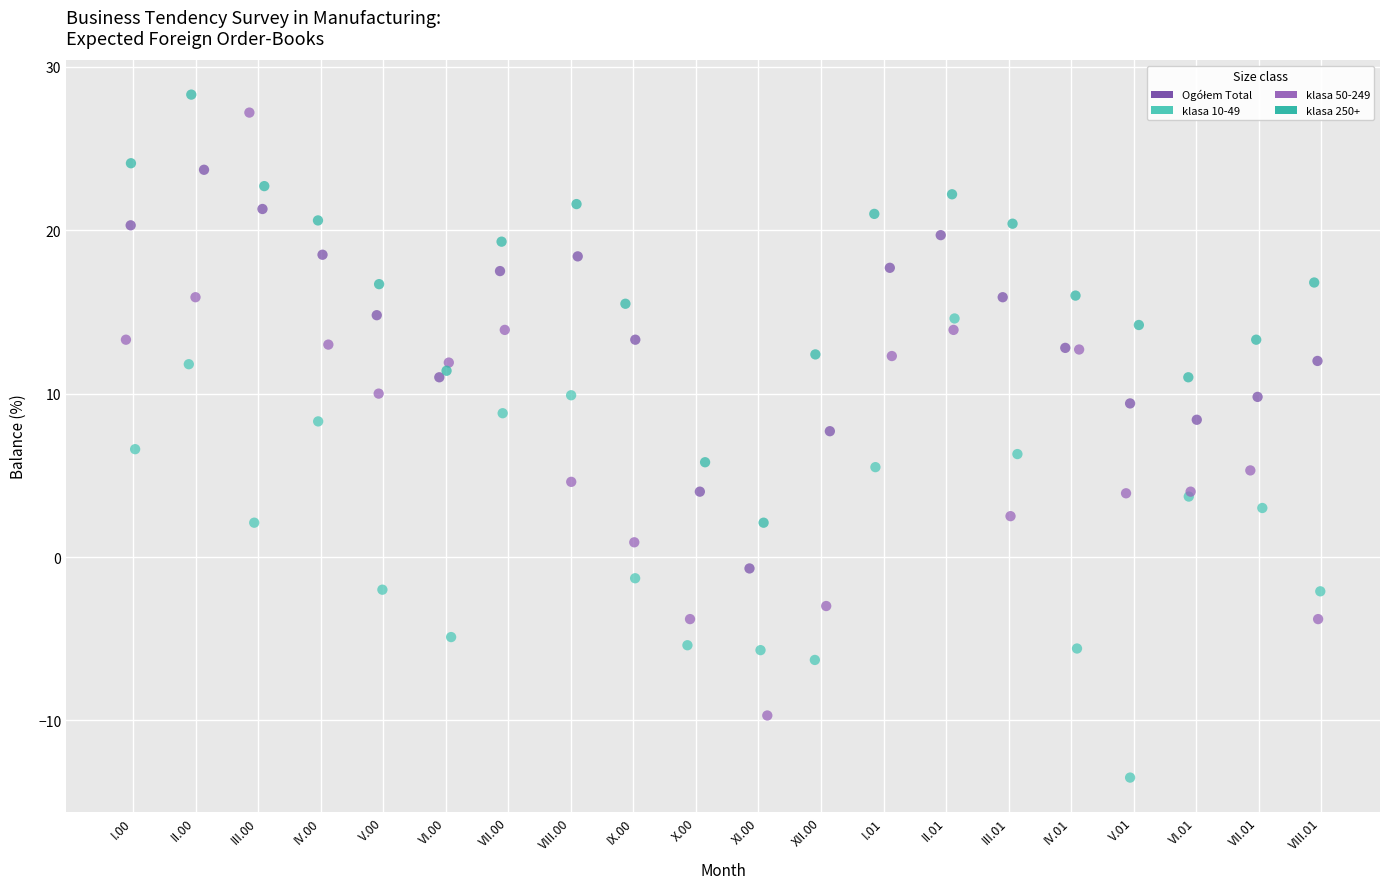

Which series reaches the minimum Y coordinate?

klasa 10-49